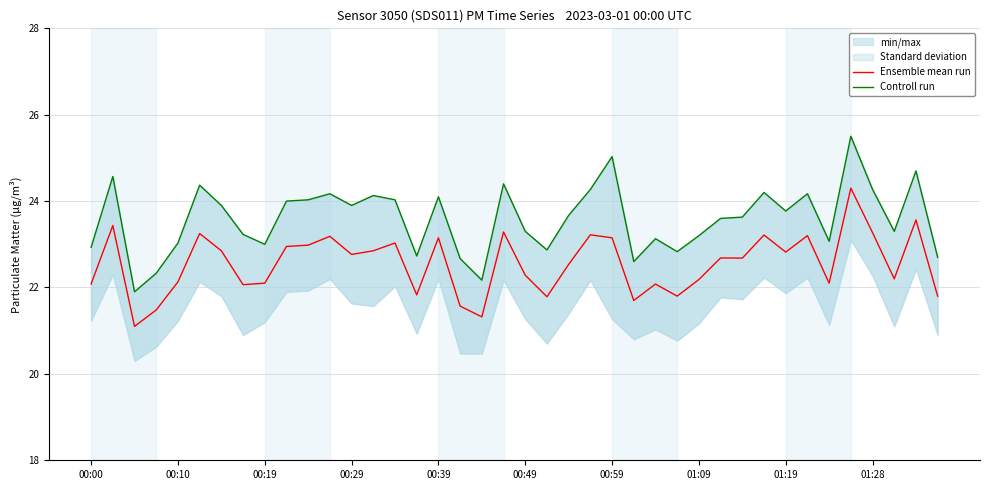

True or false: Controll run and Ensemble mean run intersect in this chart.

False